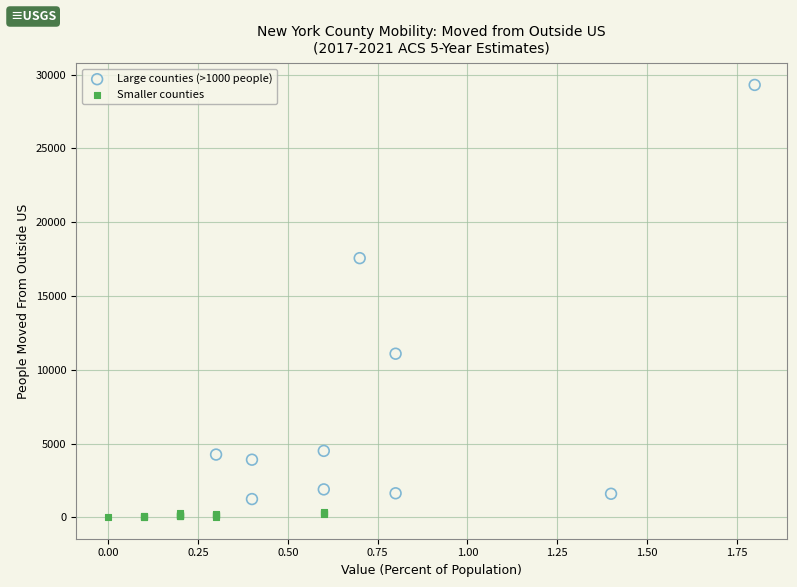

What are all the series names shown in the legend?

Large counties (>1000 people), Smaller counties